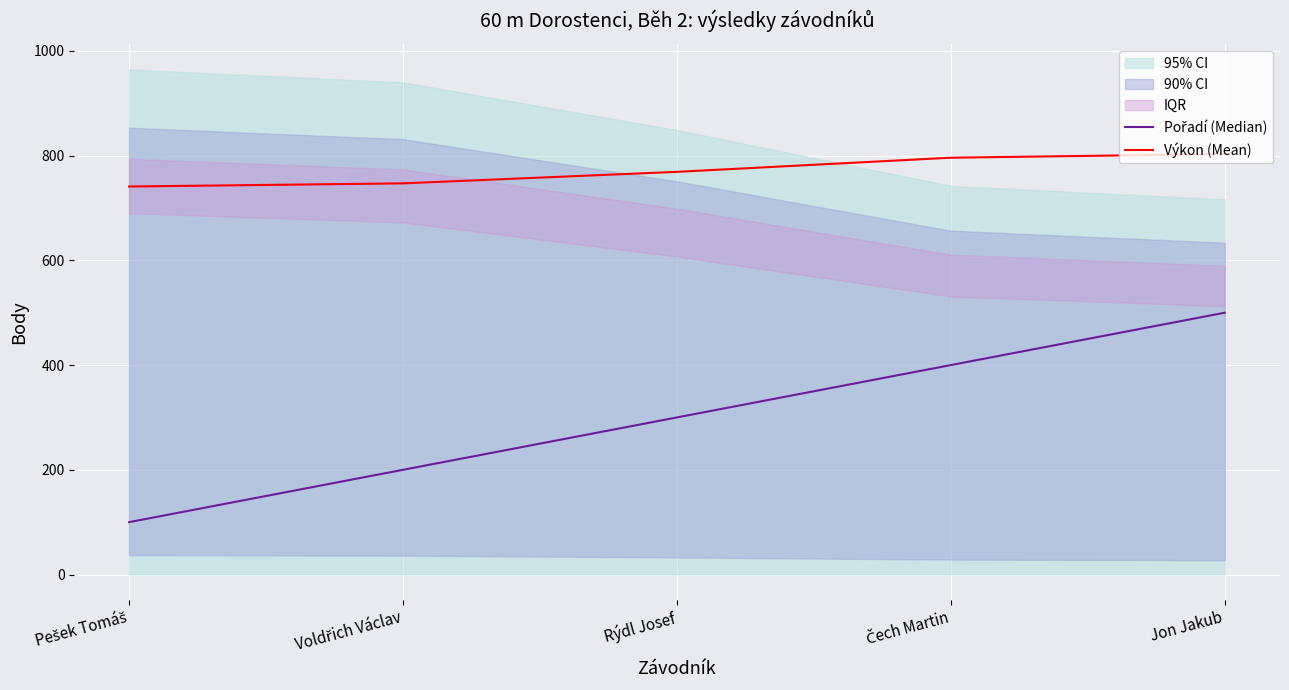

Which series has the largest range (max minus min)?

Pořadí (Median)